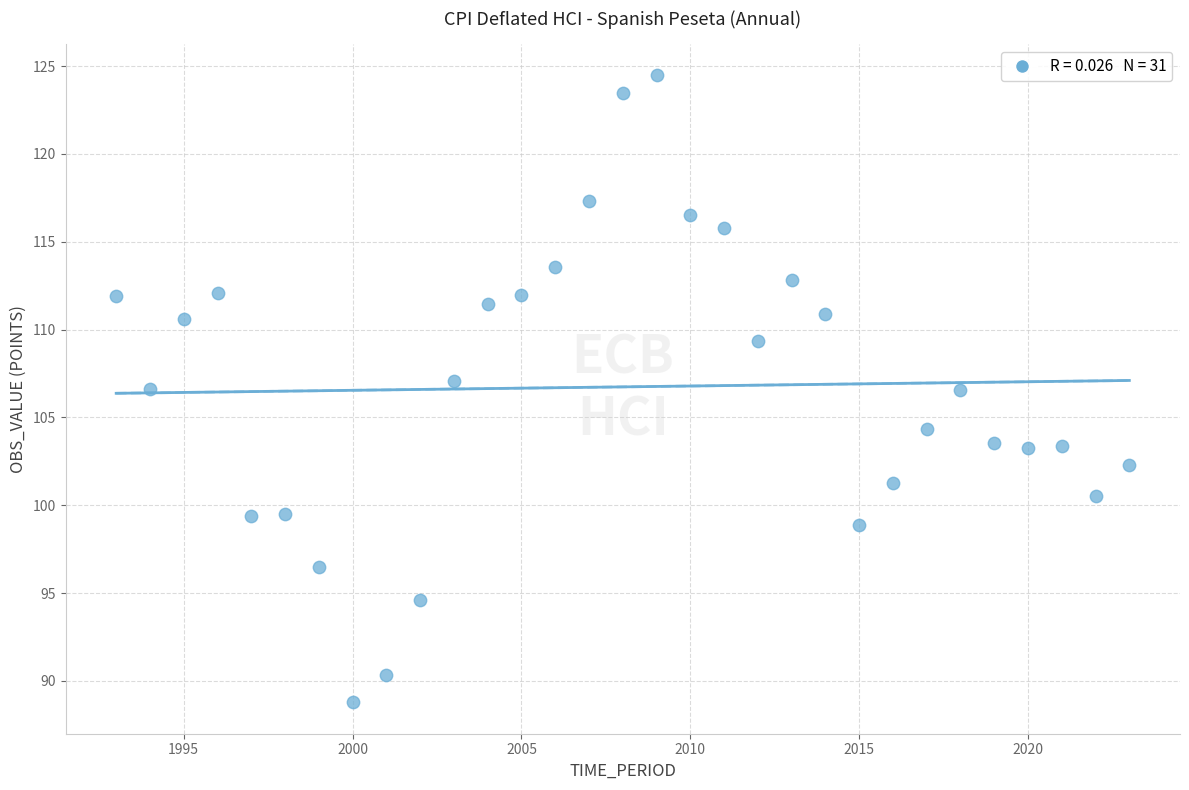

What is the range of Y values (max minus min)?

35.7